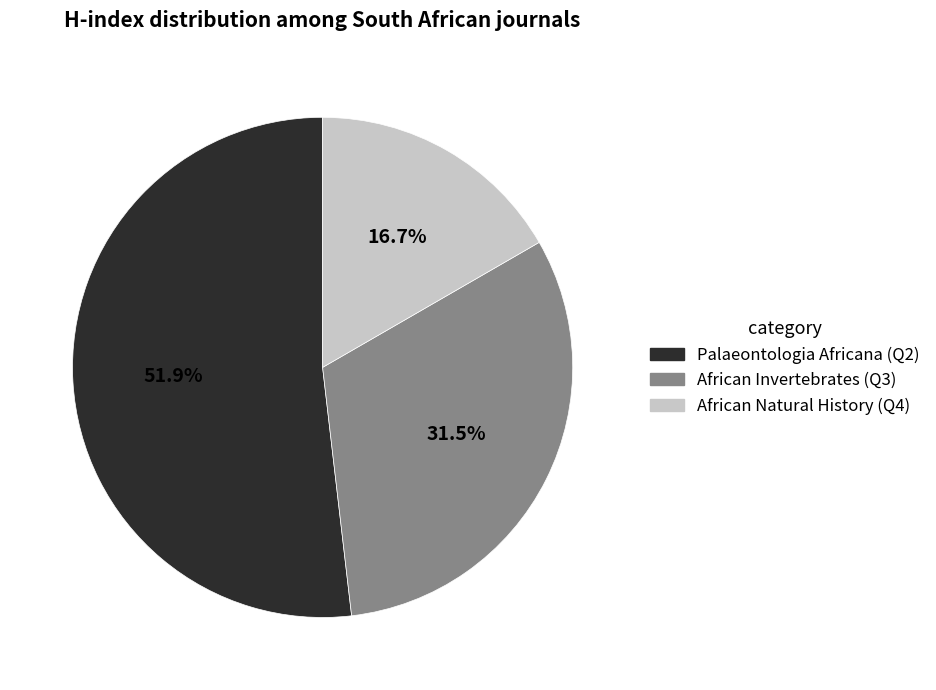

Approximately how many times larger is the value at Palaeontologia Africana (Q2) compared to African Invertebrates (Q3)?

1.6